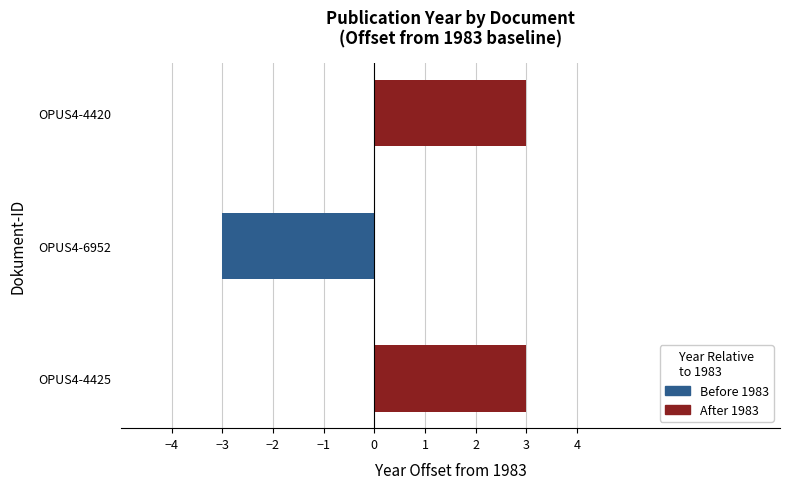

What is the sum of all values?

3